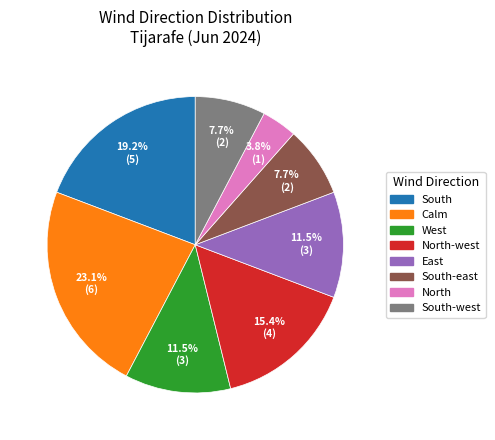

How many slices are in this pie chart?

8